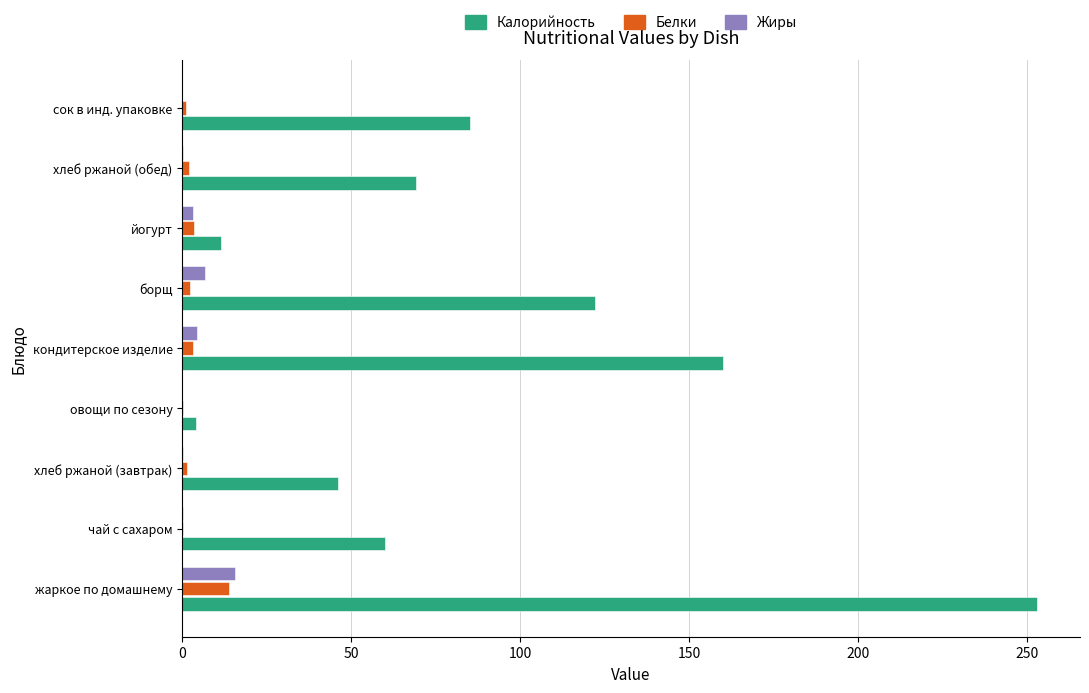

Which series changed the most between кондитерское изделие and сок в инд. упаковке?

Калорийность